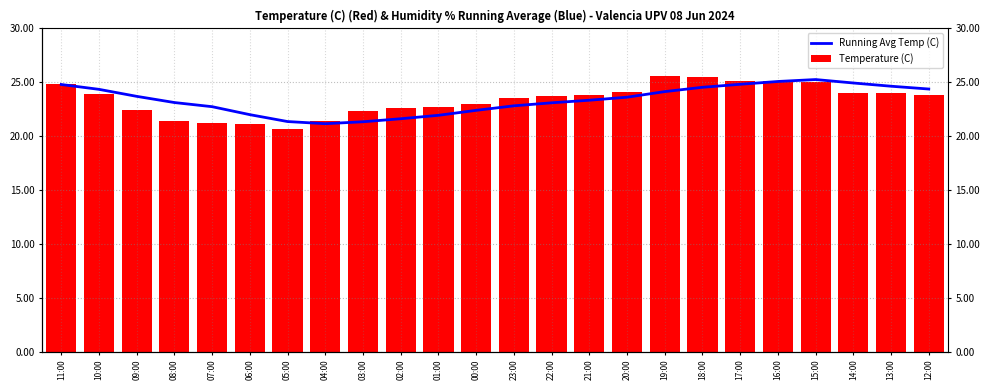

Which category has the highest value in the Running Avg Temp (C) series?

15:00